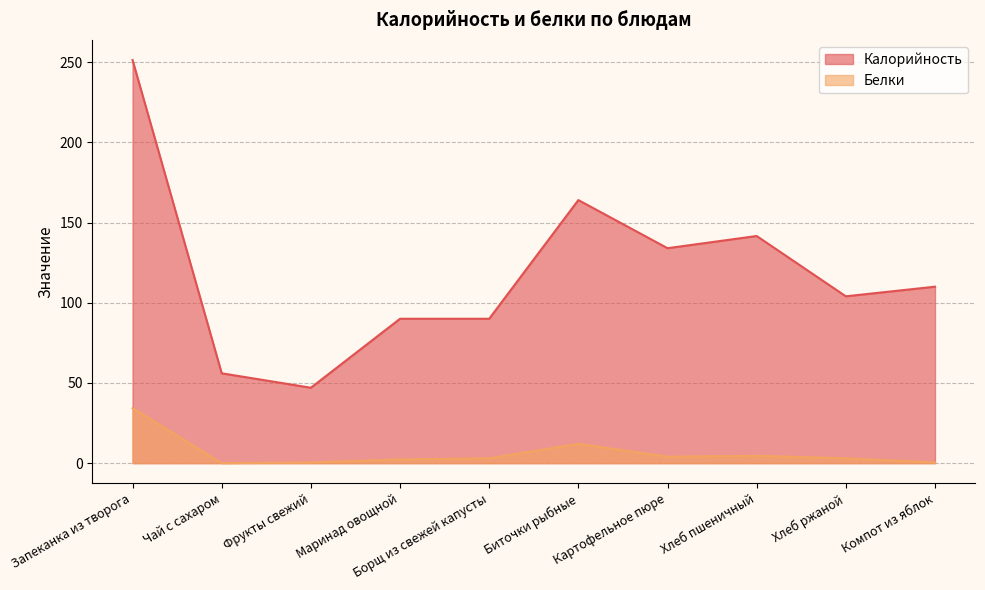

What is the maximum value for Белки?

34.3